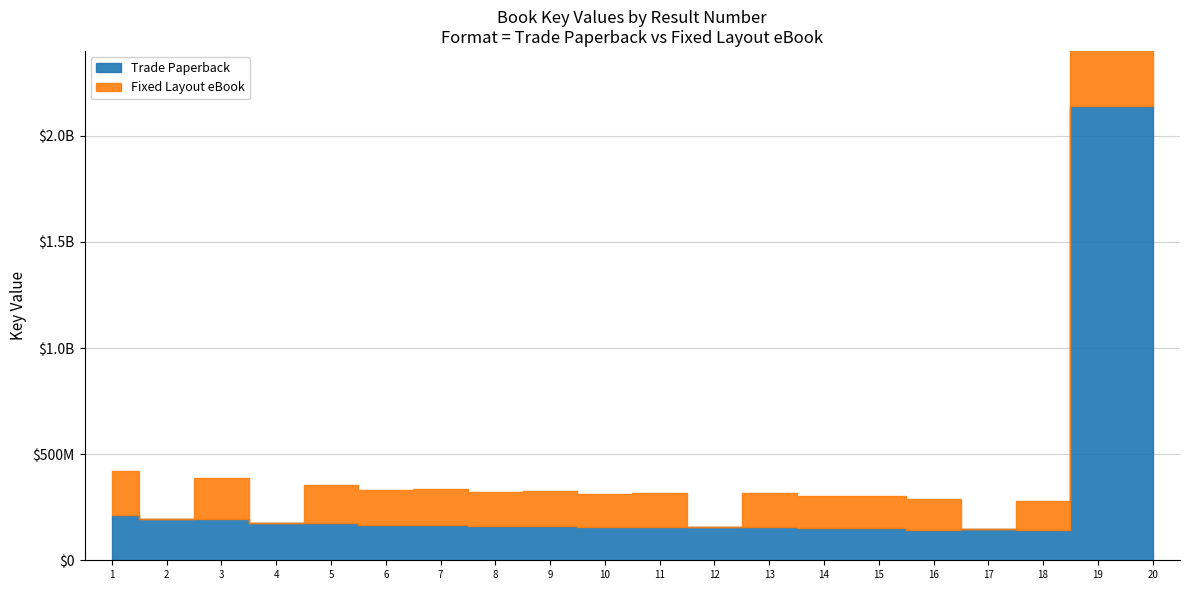

True or false: Fixed Layout eBook and Trade Paperback cross at least once.

False